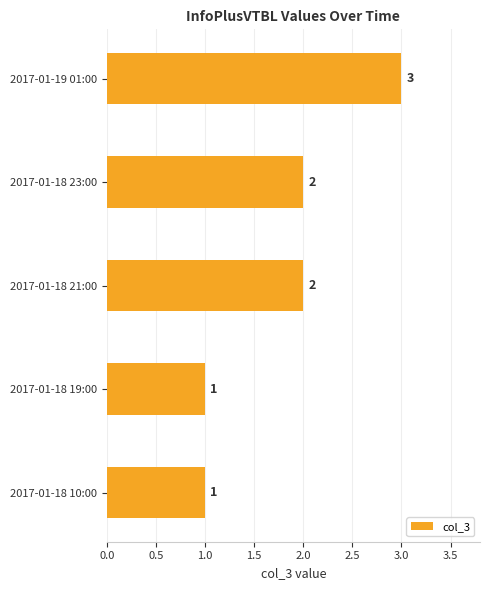

True or false: the data shows 0 at 2017-01-18 10:00.

False